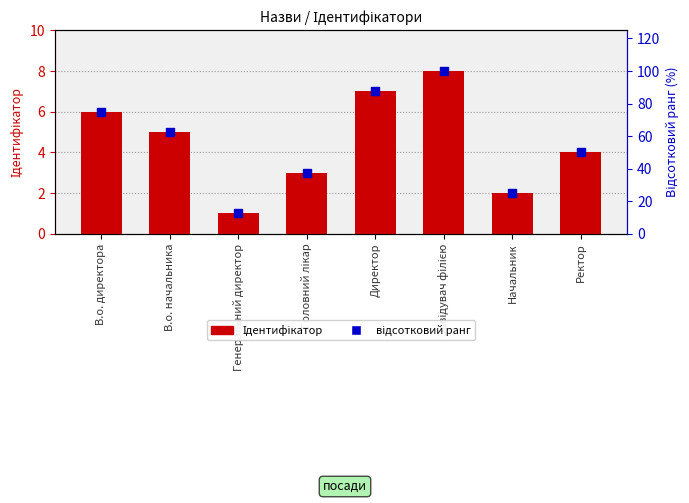

Which series has the largest Y range (max minus min)?

відсотковий ранг